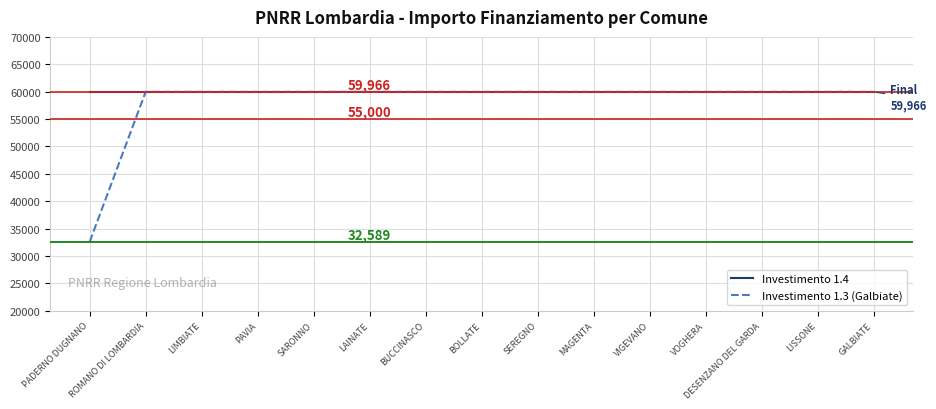

Which series has the widest spread of values?

Investimento 1.3 (Galbiate)